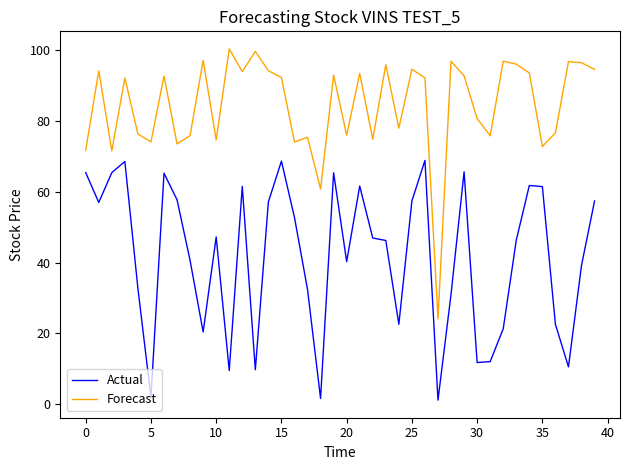

Which series has the largest range (max minus min)?

Forecast